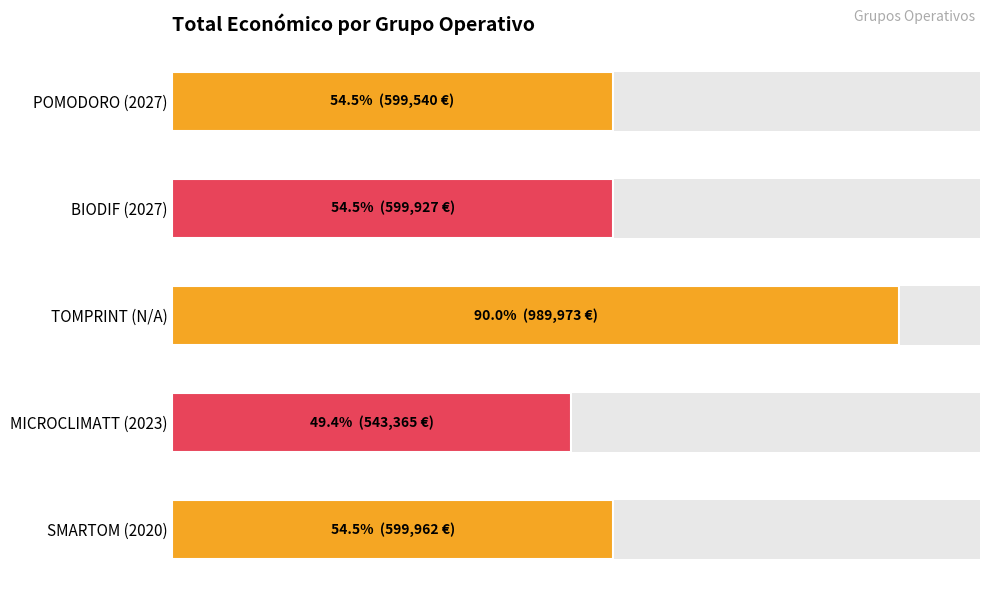

List the labels in order of value, smallest first.

MICROCLIMATT (2023), POMODORO (2027), BIODIF (2027), SMARTOM (2020), TOMPRINT (N/A)